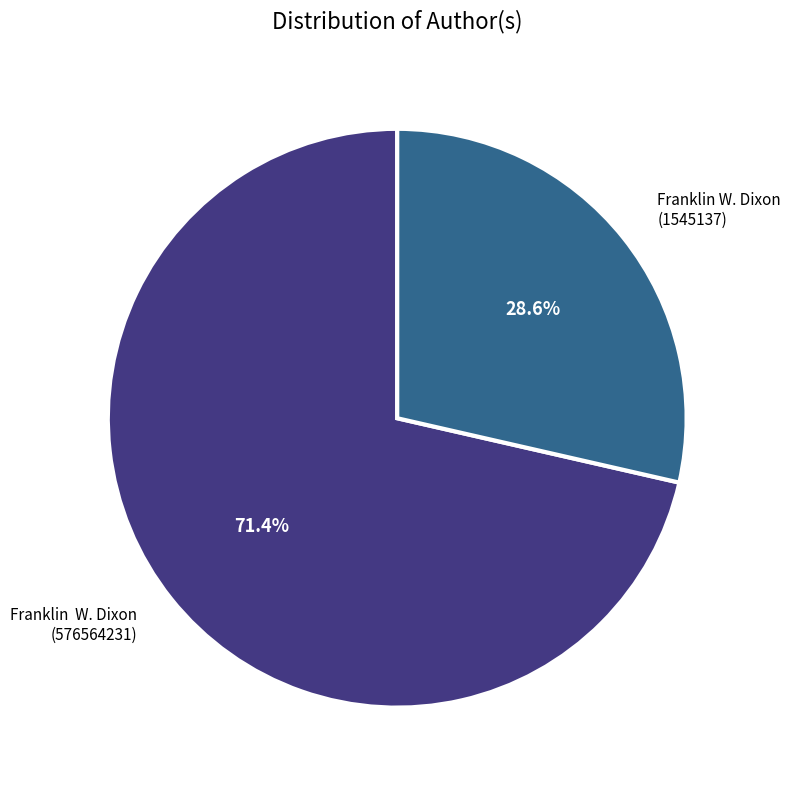

To the nearest percent, what is the average slice percentage?

50%